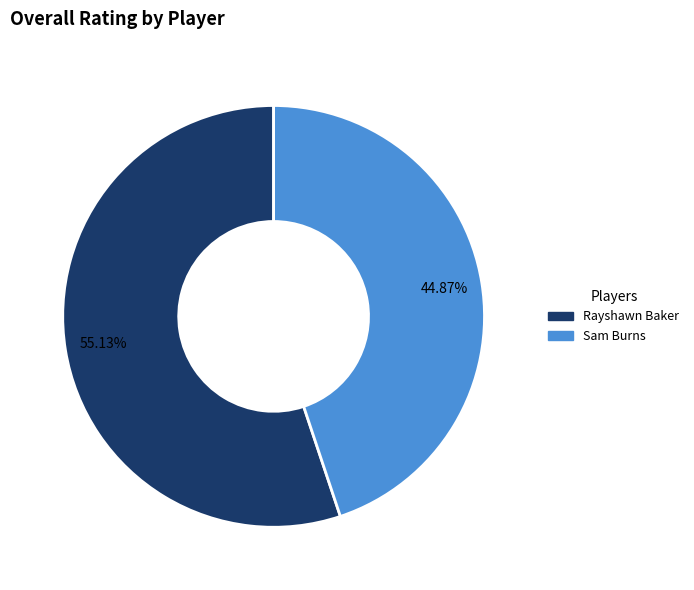

True or false: Sam Burns accounts for 52% of the total.

False